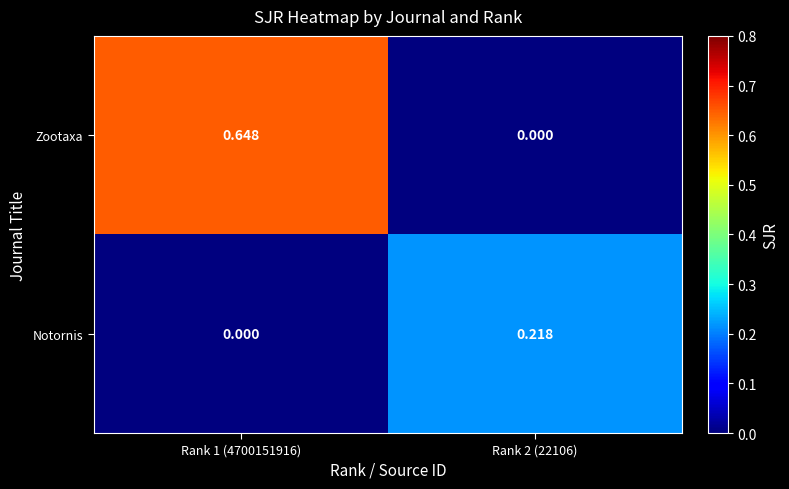

Is the value of Notornis at Rank 2 (22106) greater than the value of Zootaxa at Rank 1 (4700151916)?

No